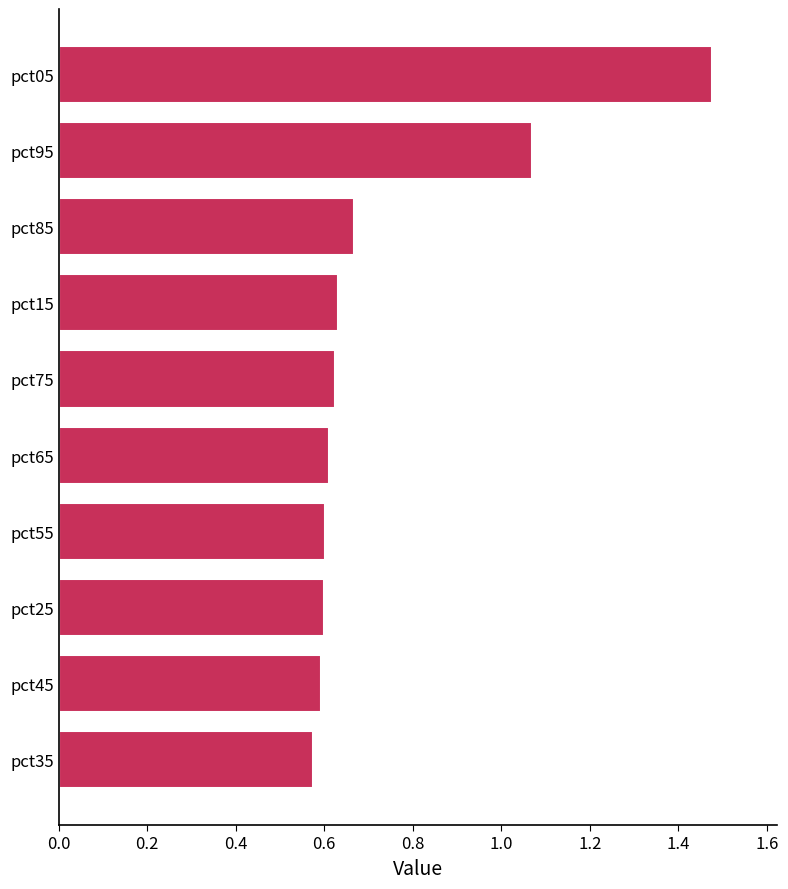

What is the change in value from pct45 to pct95?

+0.5